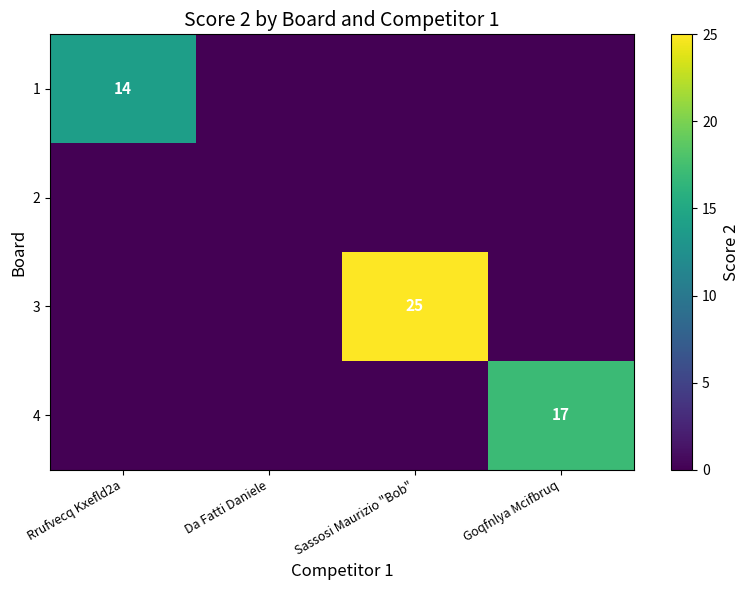

The 1 series shows 14 at Rrufvecq Kxefld2a. True or false?

True